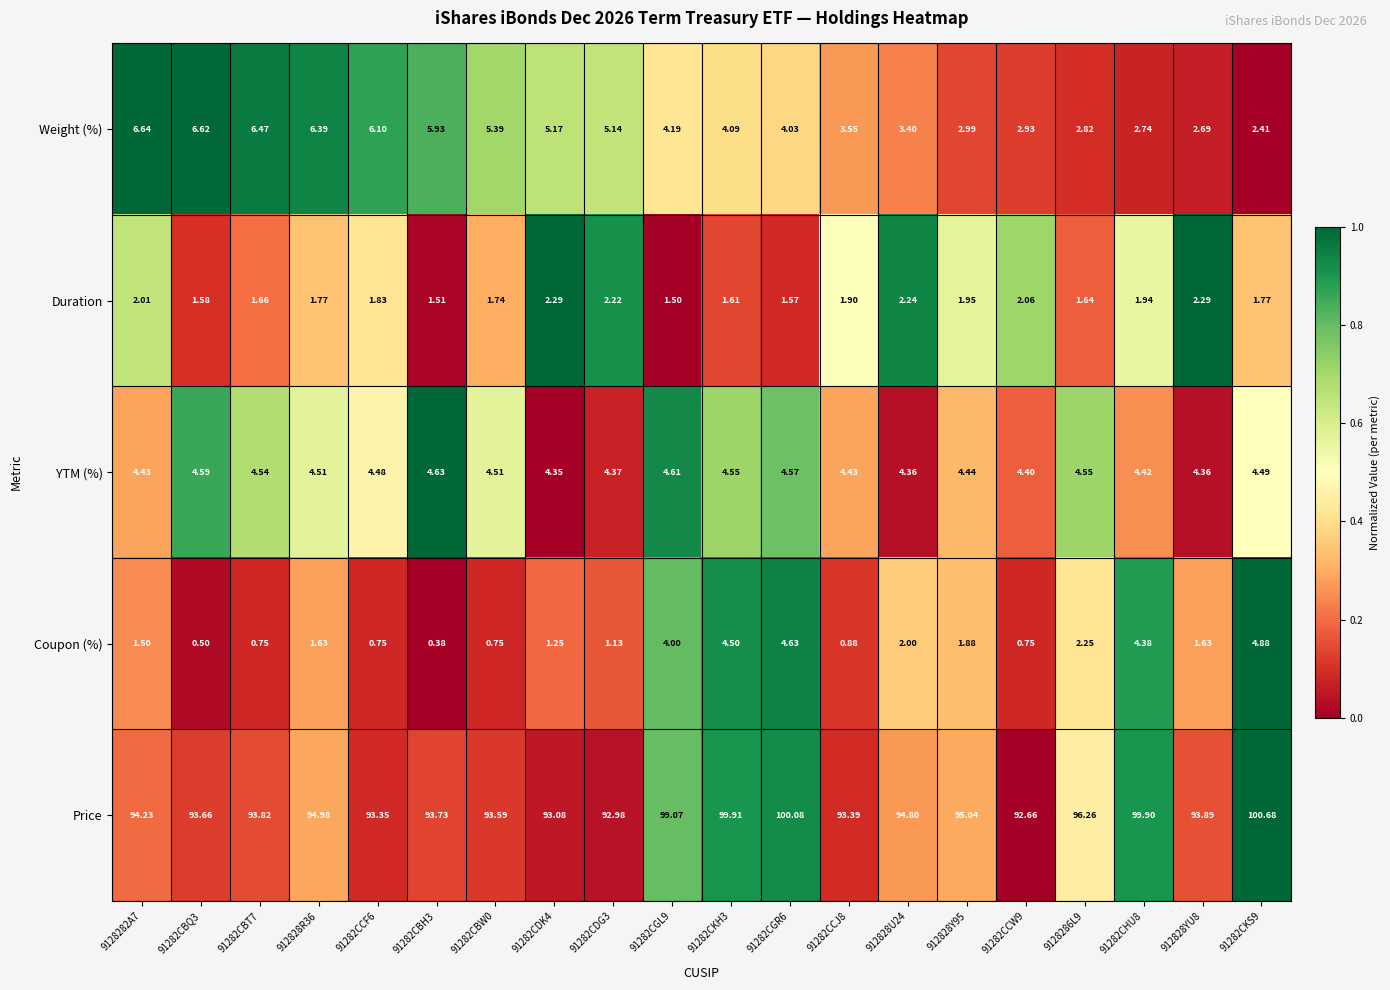

At how many categories does at least one series exceed 0?

20